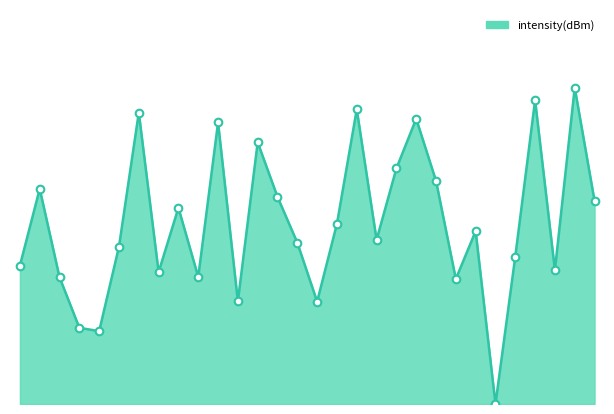

Is this an area chart (filled region under the line)?

Yes